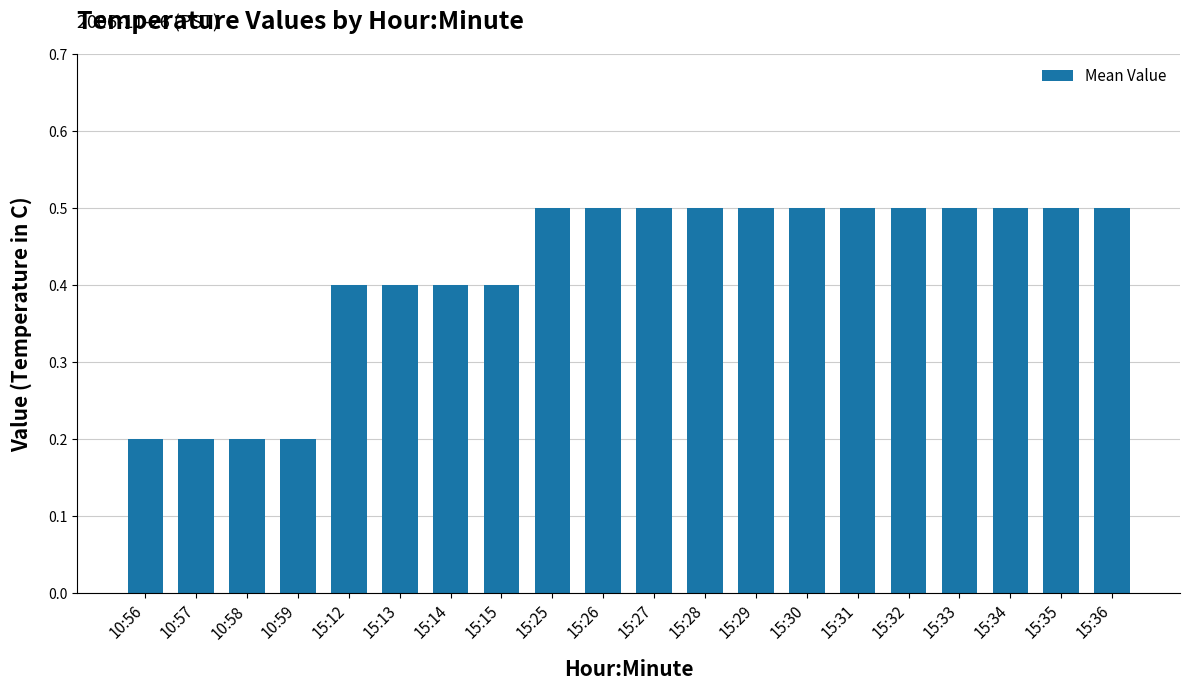

What is the label of the 10th bar from the left?

15:26